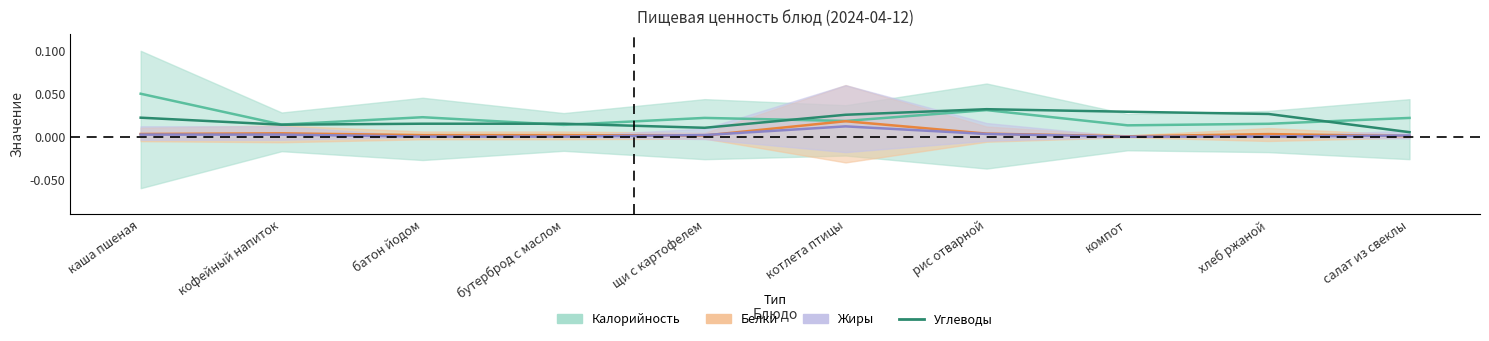

The value at рис отварной is 0.0. True or false?

True